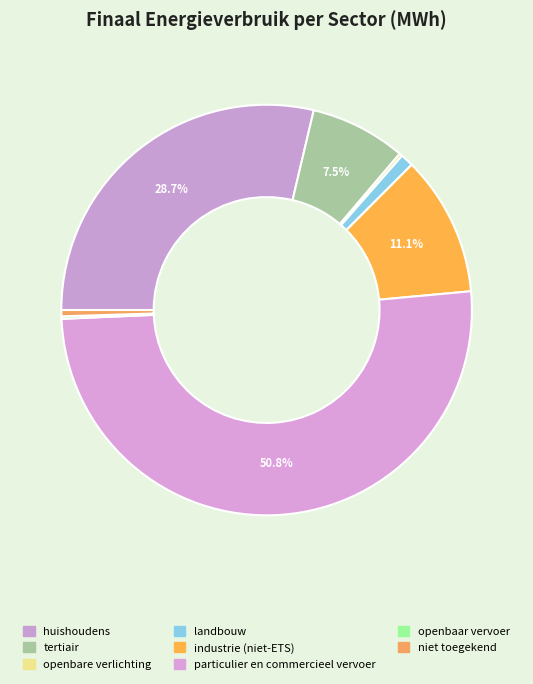

Is tertiair the majority of the pie?

No